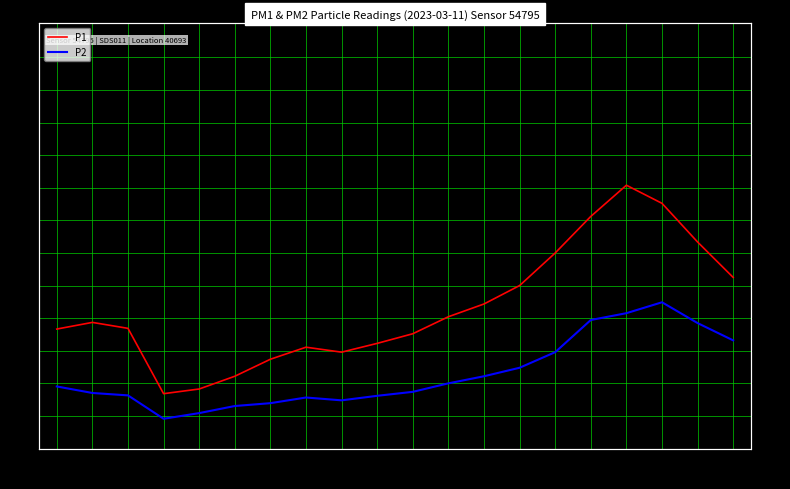

What is the average value of the P1 series?

9.9